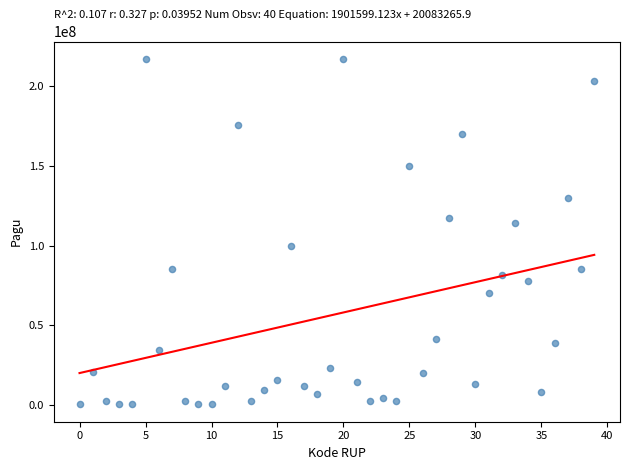

What Y value in the scatter plot is closest to 108830000?

114296000